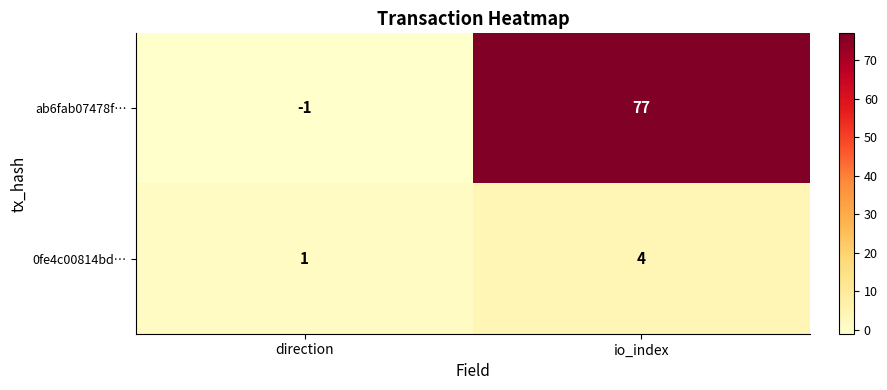

At which label is ab6fab07478f… closest to 38?

direction